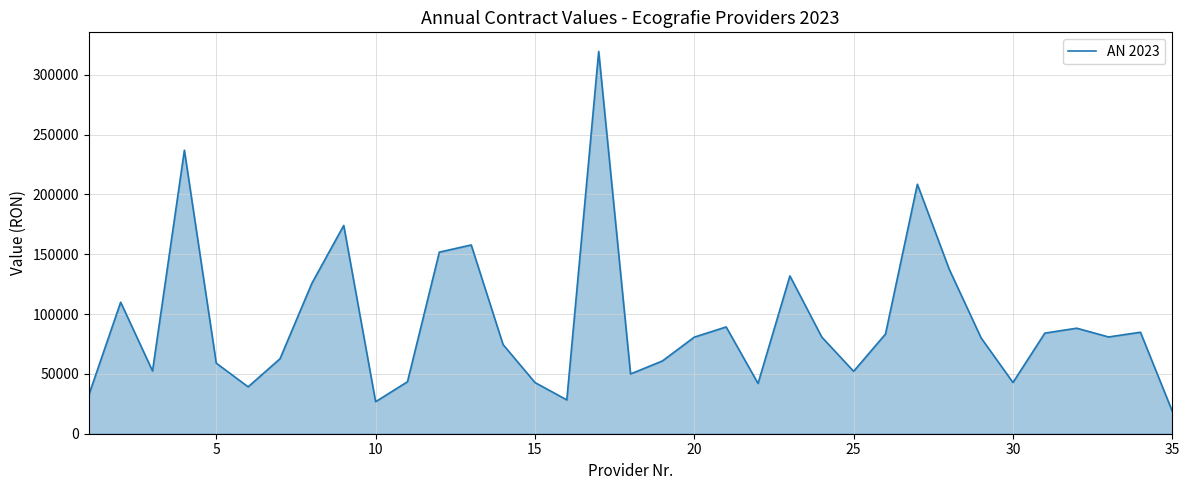

What is the maximum value shown in the chart?

319546.5